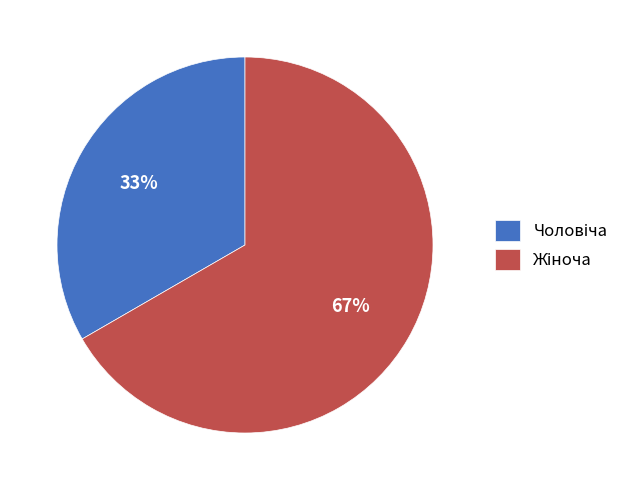

To the nearest percent, what is the average slice percentage?

50%